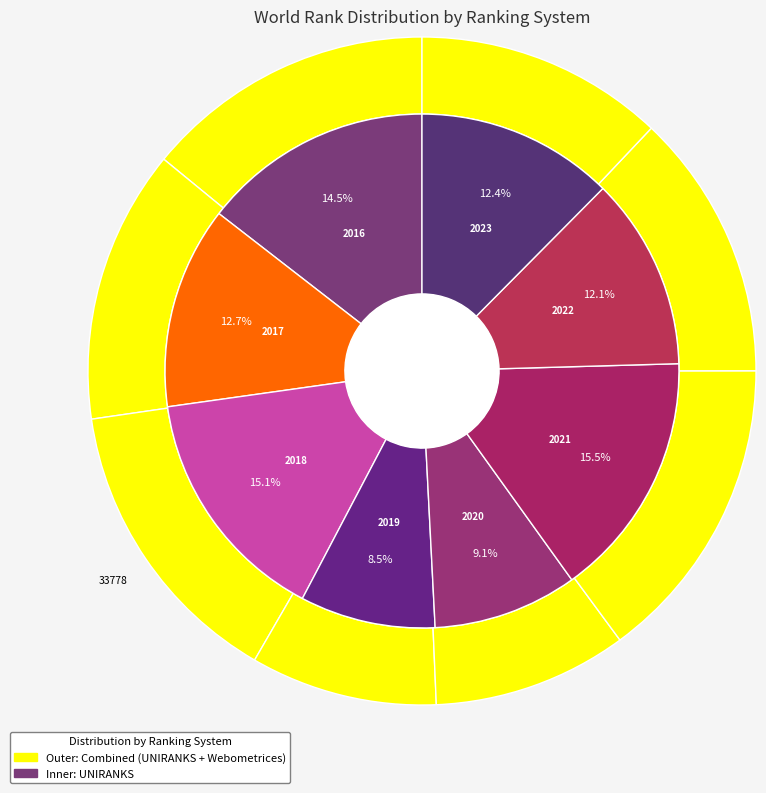

Combined, do 2023 and 2016 account for over 50%?

No